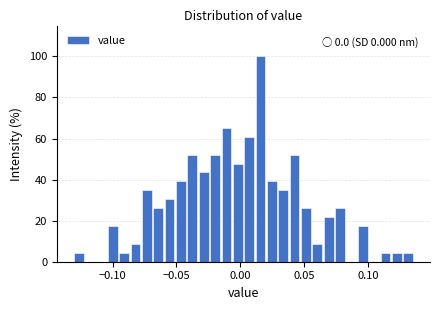

Read against the x-axis, roughly where is the centre of the tallest bar?

0.015